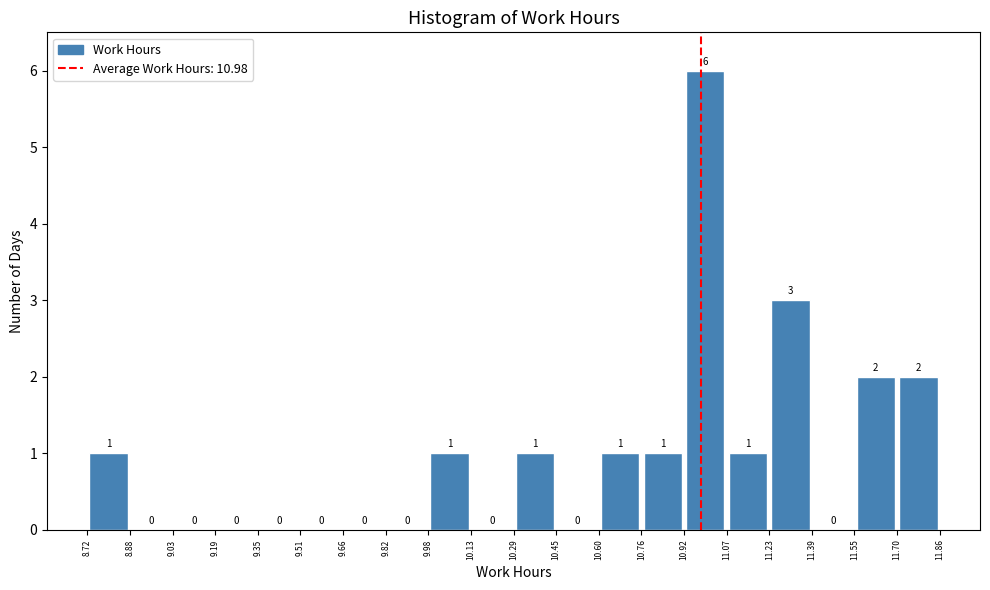

How tall is the bar that spans 10.60 to 10.76 on the x-axis?

1